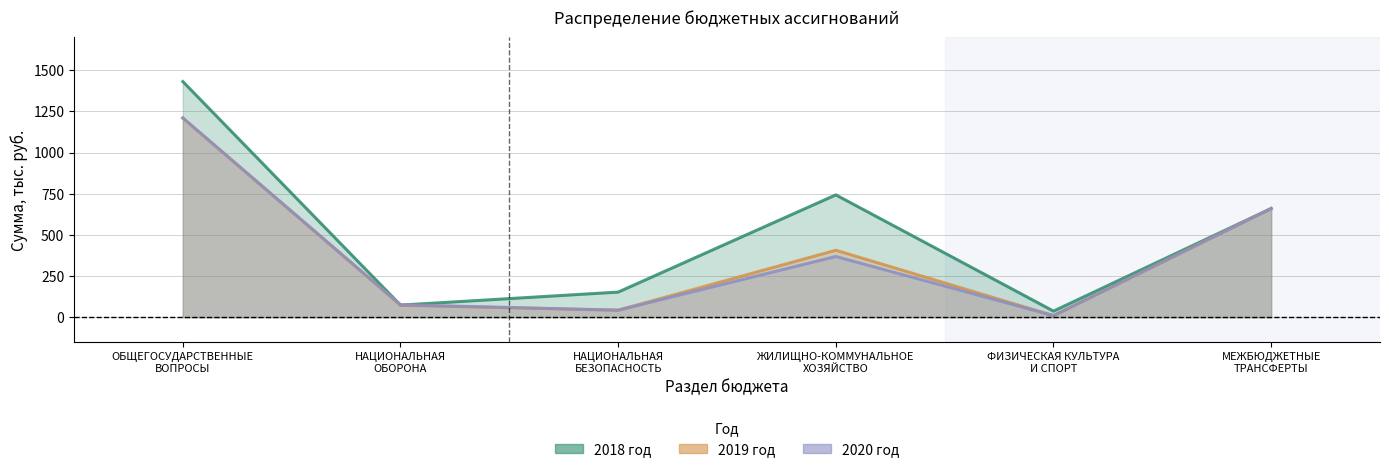

True or false: 2019 год and 2020 год intersect in this chart.

False